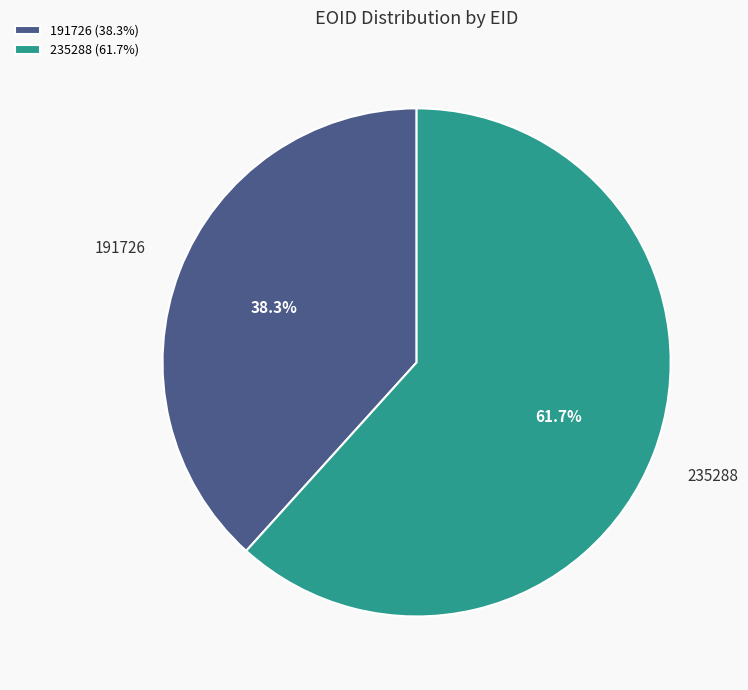

Count the number of slices in the pie.

2